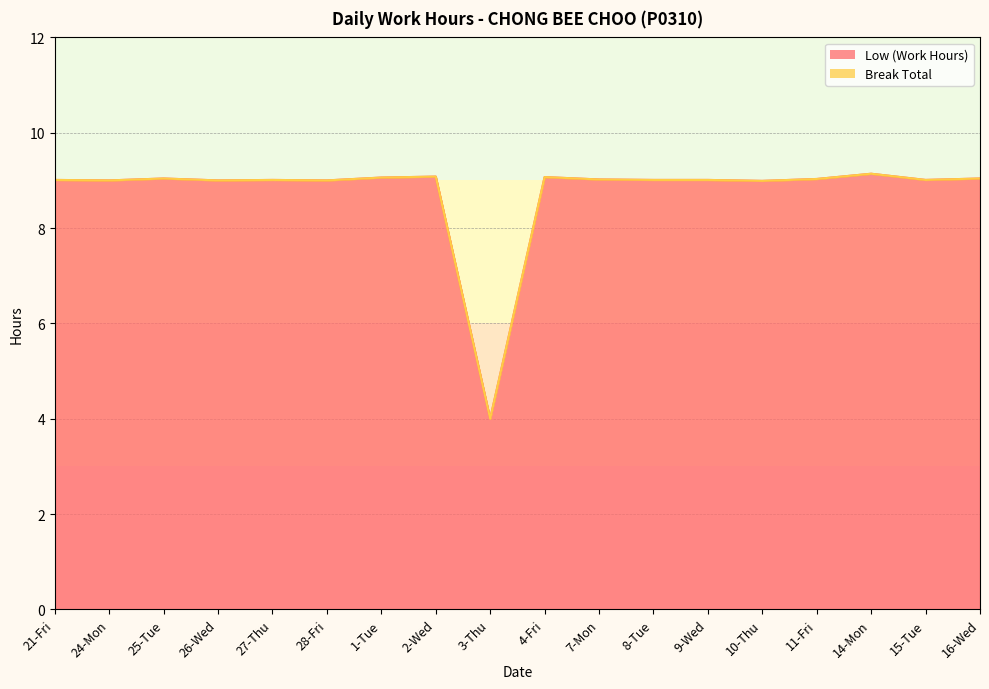

How many categories are shown in the chart?

18